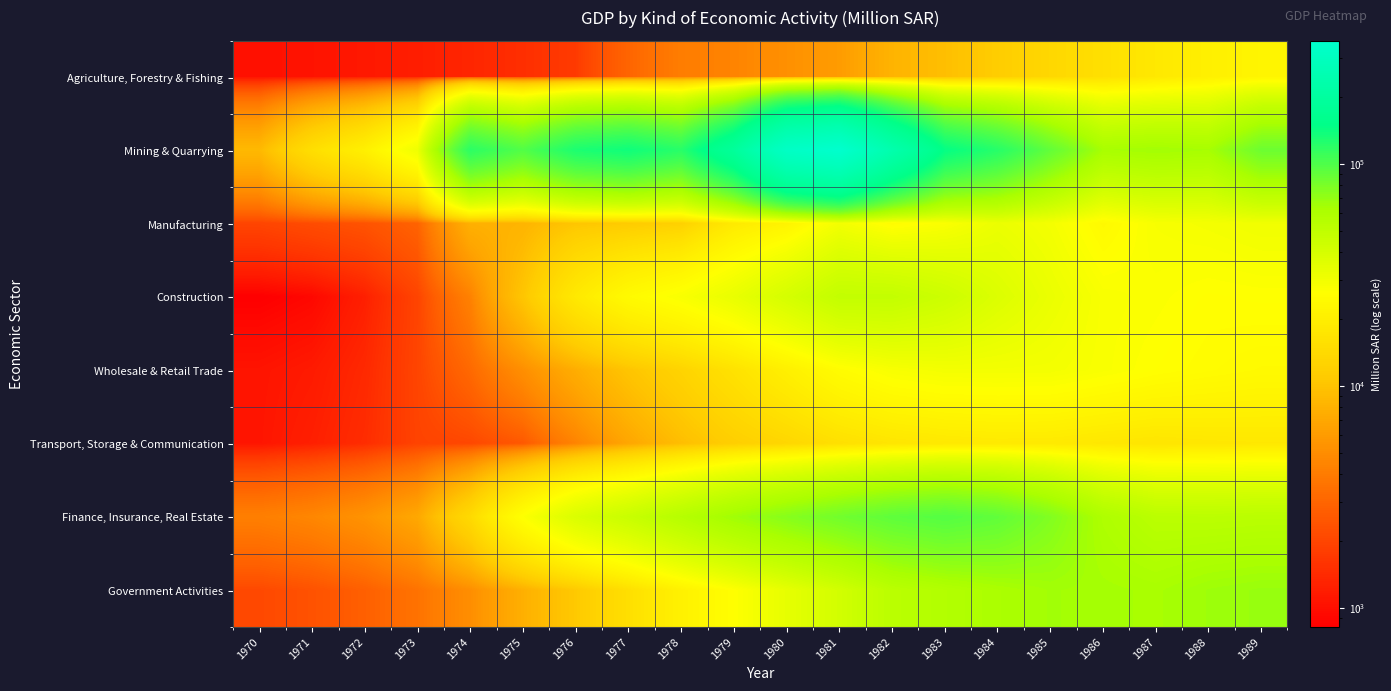

Reading left to right, transcribe all the data shown in this chart.

Agriculture, Forestry & Fishing: 1970=1022.6	1971=1061.4	1972=1125.4	1973=1215.1	1974=1337.7	1975=1505.9	1976=1749.8	1977=3000.8	1978=4092.1	1979=4452.1	1980=5220.1	1981=6058.0	1982=8154.9	1983=9417.8	1984=11387.7	1985=13560.1	1986=15594.0	1987=18018.4	1988=20593.9	1989=22339.5
Mining & Quarrying: 1970=8737.4	1971=15240.4	1972=20520.4	1973=30803.3	1974=119368.8	1975=97968.8	1976=129173.0	1977=137814.7	1978=121455.8	1979=189013.0	1980=324629.0	1981=357622.7	1982=237819.0	1983=145661.1	1984=122114.4	1985=90044.2	1986=62957.3	1987=65044.1	1988=63400.3	1989=85586.1
Manufacturing: 1970=1988.5	1971=2185.8	1972=2383.2	1973=2908.2	1974=7834.4	1975=8227.1	1976=10333.9	1977=11013.4	1978=12099.2	1979=18567.3	1980=21811.6	1981=29488.2	1982=25112.5	1983=27406.1	1984=31899.0	1985=29260.0	1986=24173.0	1987=28260.7	1988=29169.2	1989=30302.9
Construction: 1970=818.7	1971=910.5	1972=1237.4	1973=1970.5	1974=4313.3	1975=10262.4	1976=18255.5	1977=24407.2	1978=27859.1	1979=32764.4	1980=40295.1	1981=48376.3	1982=48211.8	1983=43935.2	1984=37472.2	1985=32164.6	1986=27928.6	1987=27180.2	1988=26098.2	1989=26440.8
Wholesale & Retail Trade: 1970=1071.4	1971=1154.6	1972=1389.3	1973=1984.9	1974=3155.0	1975=5110.5	1976=7534.7	1977=10139.2	1978=12718.3	1979=16234.4	1980=20468.2	1981=25275.7	1982=28118.2	1983=29339.8	1984=29403.5	1985=29262.4	1986=27771.8	1987=26244.7	1988=25159.9	1989=24339.1
Transport, Storage & Communication: 1970=1080.7	1971=1236.6	1972=1466.0	1973=1943.5	1974=2057.8	1975=2549.6	1976=4424.9	1977=6866.1	1978=9306.6	1979=11677.3	1980=13345.8	1981=15564.9	1982=17153.3	1983=18087.7	1984=18580.0	1985=18486.5	1986=17672.8	1987=17070.7	1988=17630.8	1989=17864.2
Finance, Insurance, Real Estate: 1970=4185.0	1971=4603.6	1972=5390.8	1973=7013.1	1974=14072.1	1975=26735.7	1976=38141.6	1977=45646.6	1978=55099.6	1979=65716.8	1980=74868.2	1981=83403.9	1982=91909.6	1983=97028.5	1984=90997.4	1985=76920.3	1986=59732.2	1987=52770.7	1988=52310.3	1989=53060.5
Government Activities: 1970=2093.3	1971=2347.2	1972=2805.3	1973=3573.9	1974=5060.4	1975=7754.7	1976=10773.6	1977=15412.5	1978=21038.4	1979=26267.6	1980=33505.2	1981=41558.5	1982=52747.8	1983=57285.1	1984=61480.1	1985=64902.8	1986=63919.3	1987=62647.7	1988=66481.4	1989=68291.4